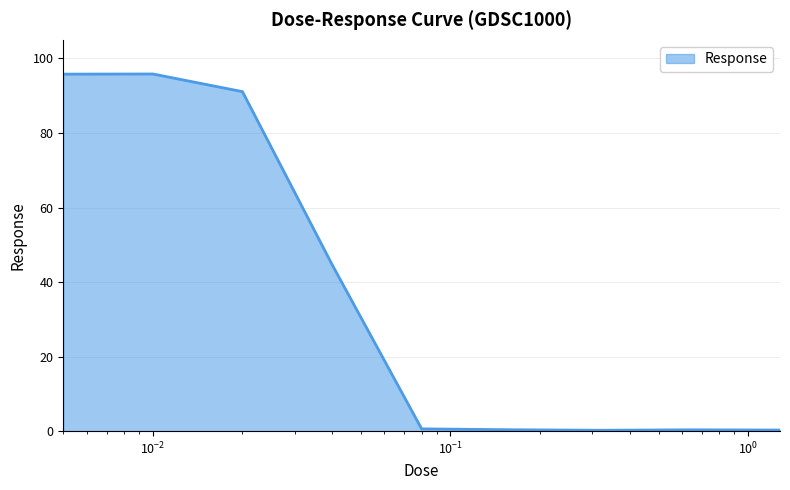

What is the greatest value displayed?

95.8